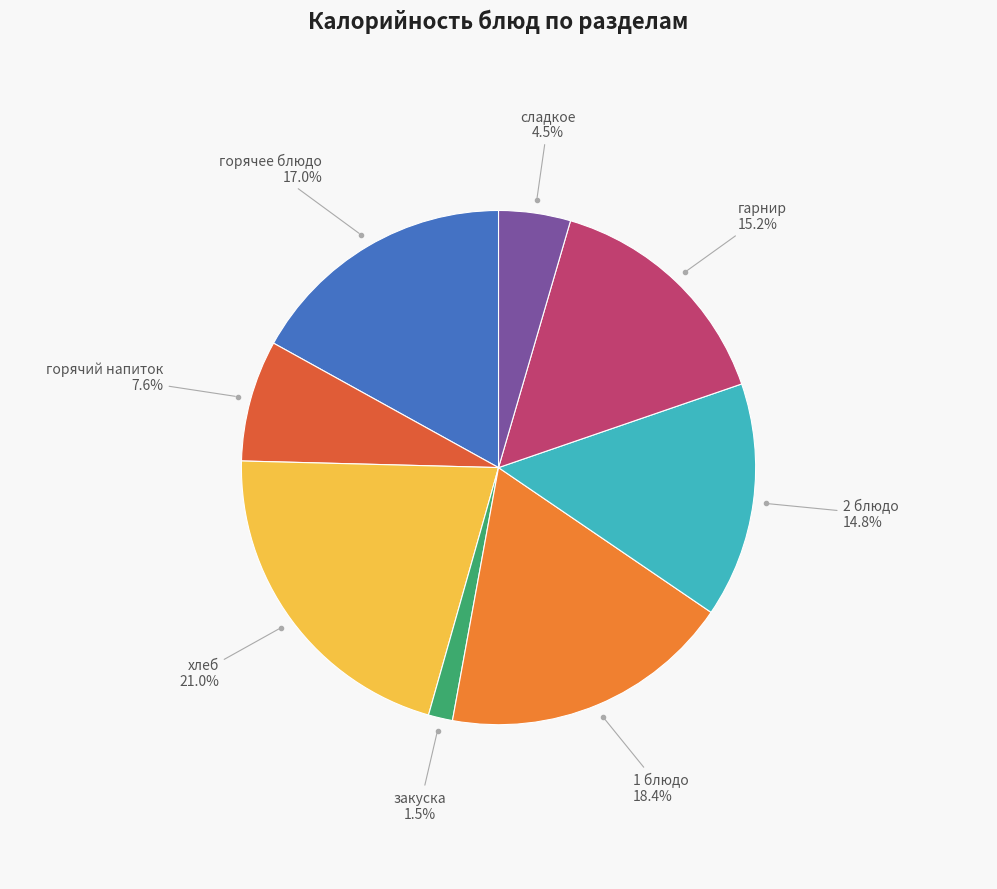

What is the ratio of the value at 2 блюдо to the value at горячее блюдо?

0.9